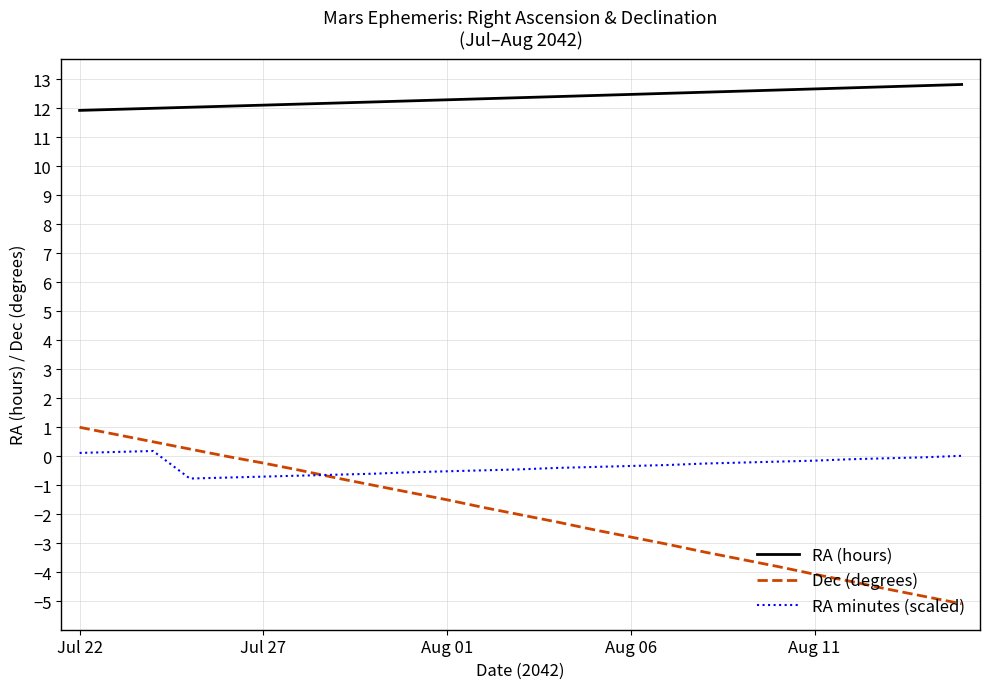

True or false: RA minutes (scaled) and RA (hours) cross at least once.

False